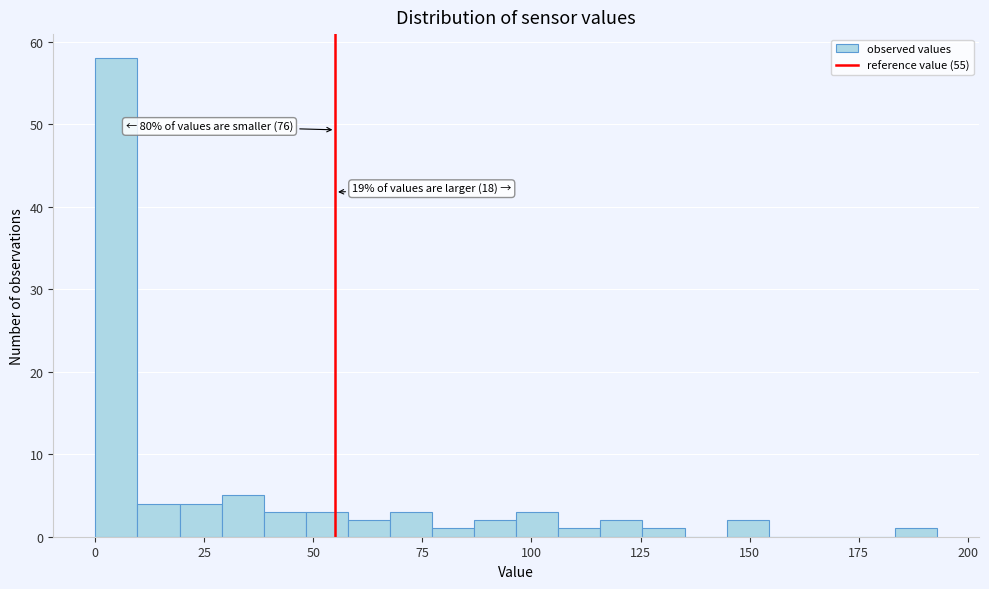

Around what value on the x-axis is the tallest bar? Give the approximate position of its centre, as read against the axis.

5